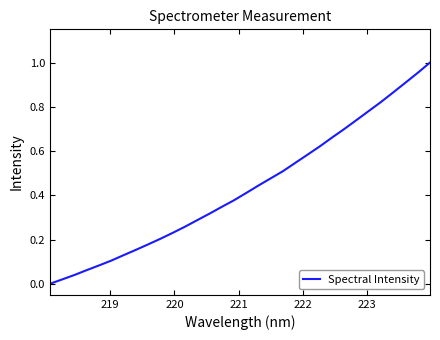

How many lines are shown in the chart?

1